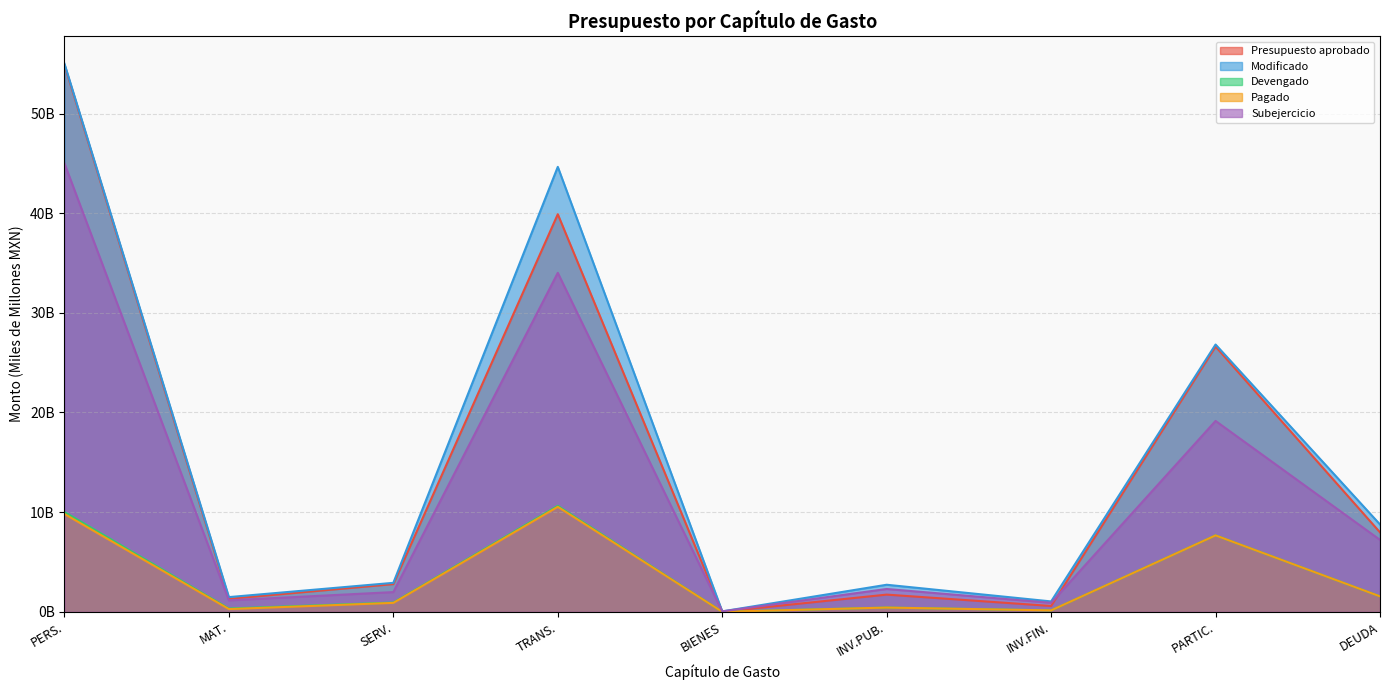

At which category is the sum across all series the highest?

PERS.